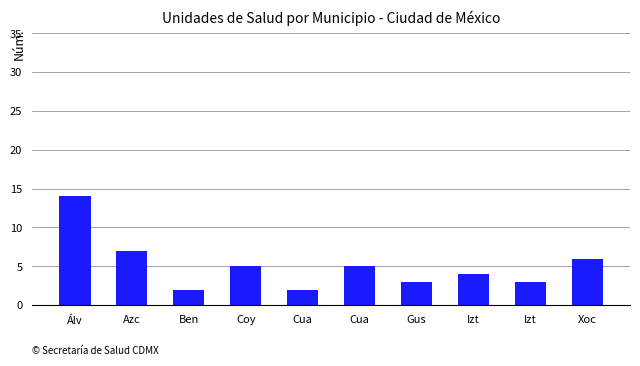

What is the change in value from Álv to Izt?

-11